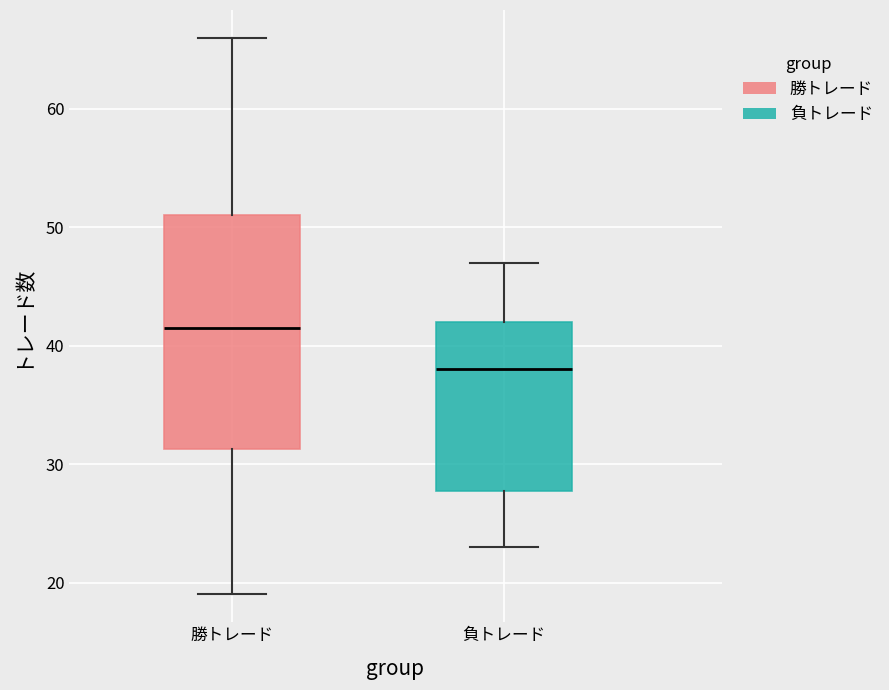

Reading left to right, transcribe this box plot: for each box, give where its median line is, the range the box spans, and where its two whiskers end, as read against the y-axis. The values are not printed on the chart, so give them approximately, as read against the axis.

勝トレード: median 42, box 31 to 51, whiskers 19 to 66
負トレード: median 38, box 28 to 42, whiskers 23 to 47